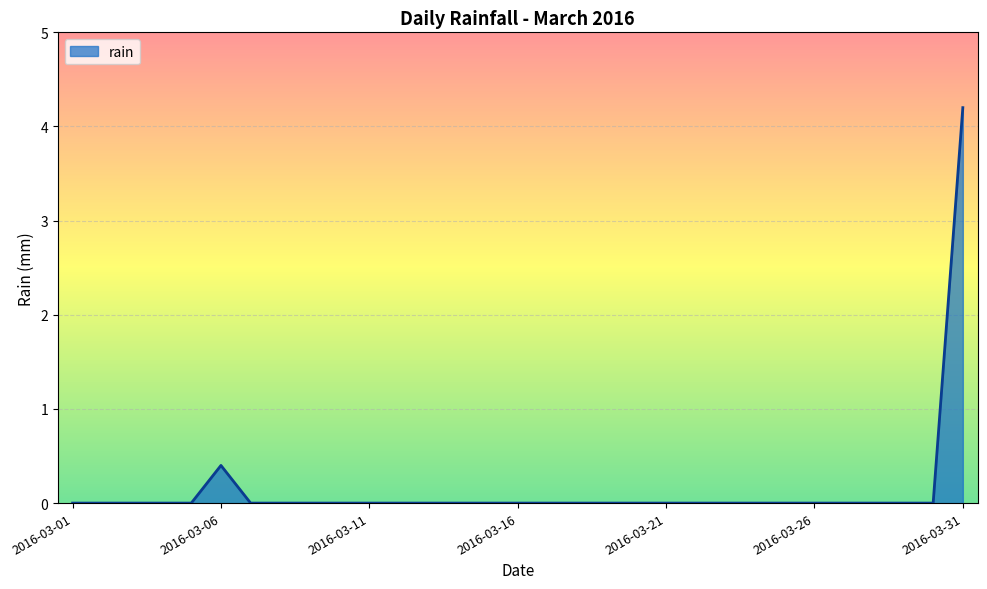

How many lines are shown in the chart?

1